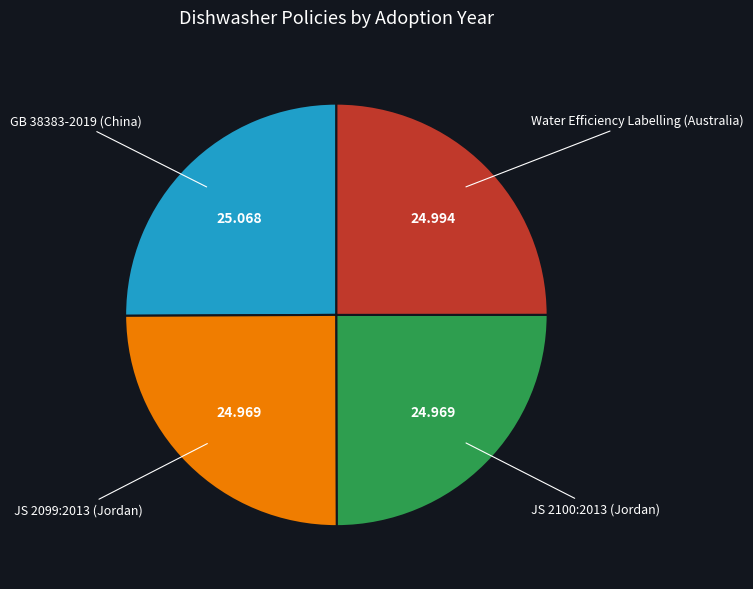

Is there any slice that represents more than half of the pie?

No